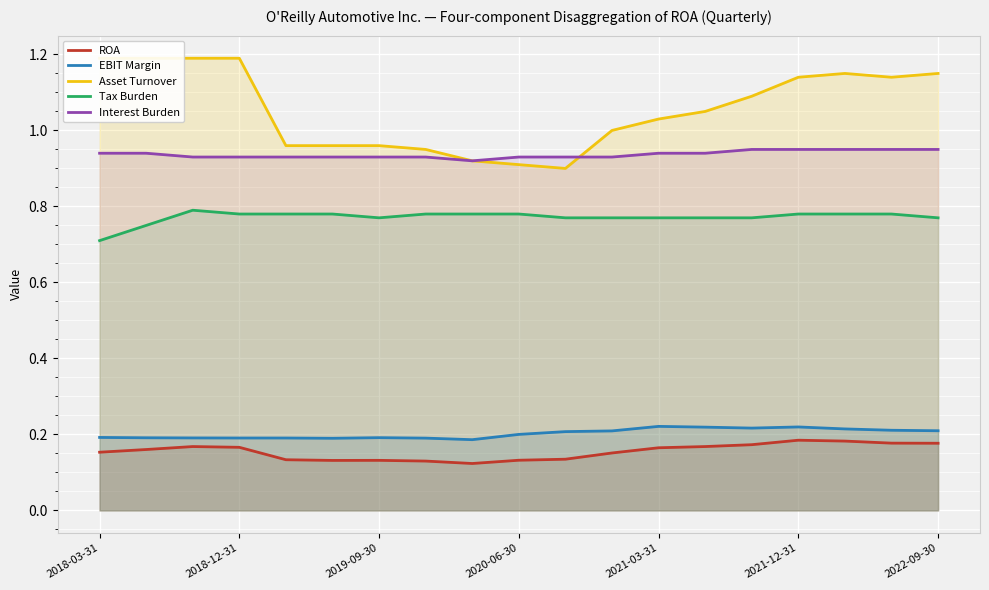

How many data points does each series have?

19